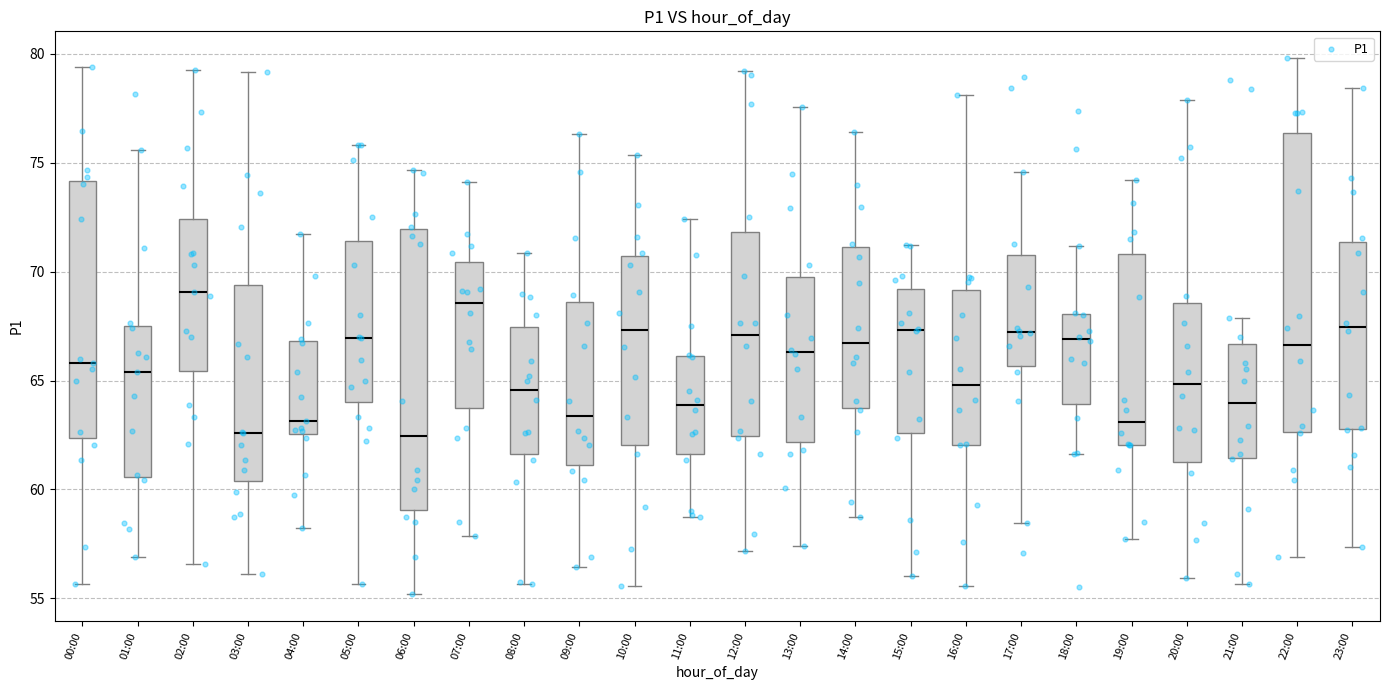

Comparing the boxes themselves (not the whiskers), which one is the tallest?

22:00